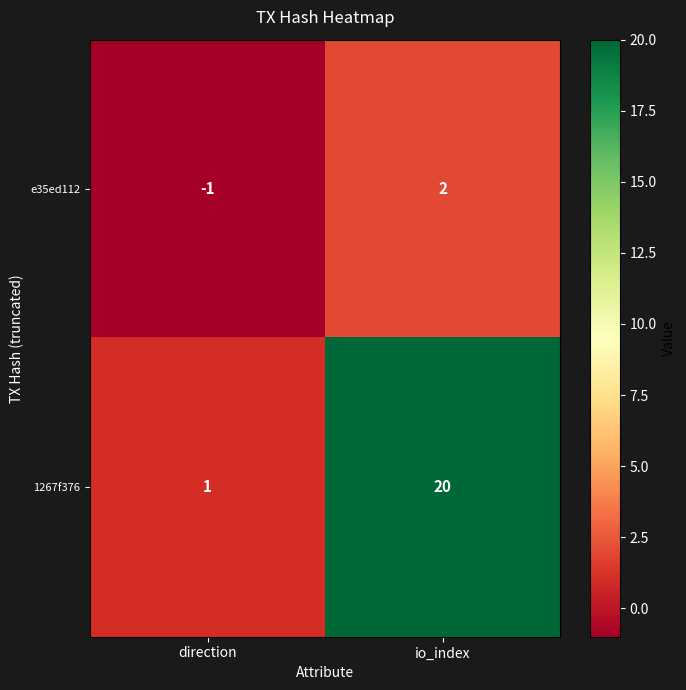

True or false: e35ed112 has a value of 1 at io_index.

False